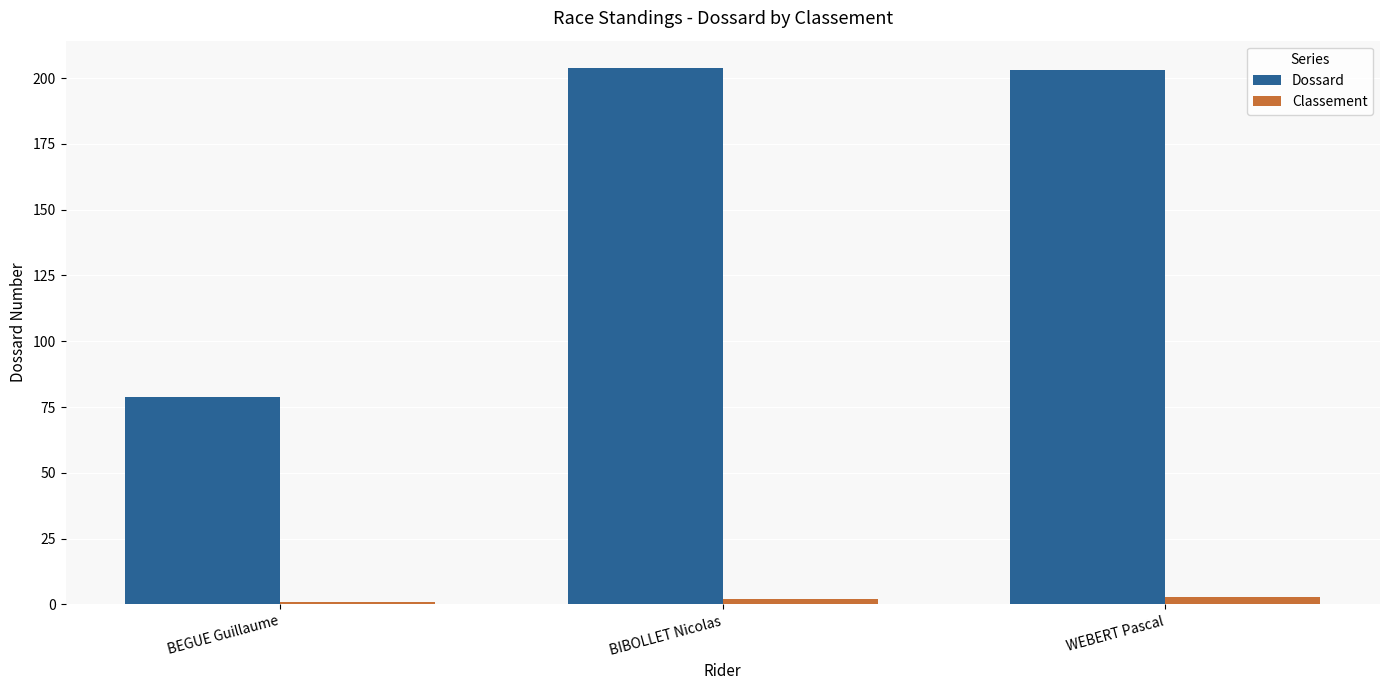

Where does the Dossard series first go above 203?

BIBOLLET Nicolas